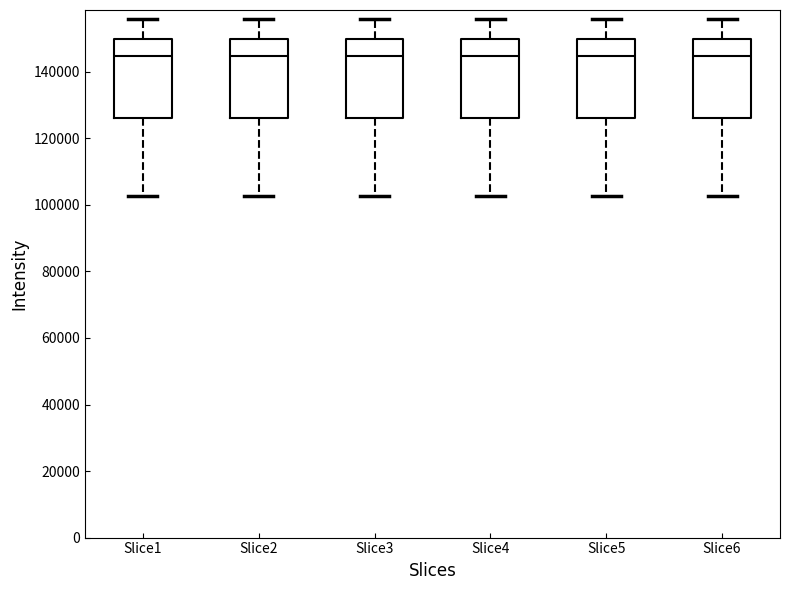

Where does the upper whisker of the box for Slice6 end on the y-axis? The values are not printed on the chart, so give them approximately, as read against the axis.

156000